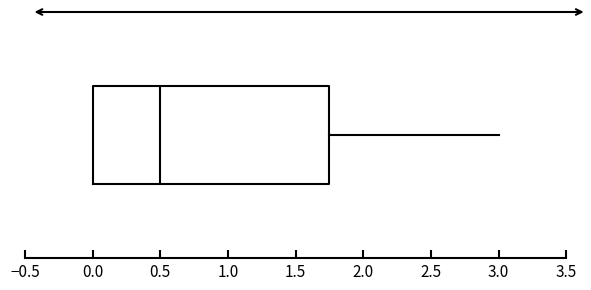

Where is the right edge of the box on the x-axis? The values are not printed on the chart, so give them approximately, as read against the axis.

1.75